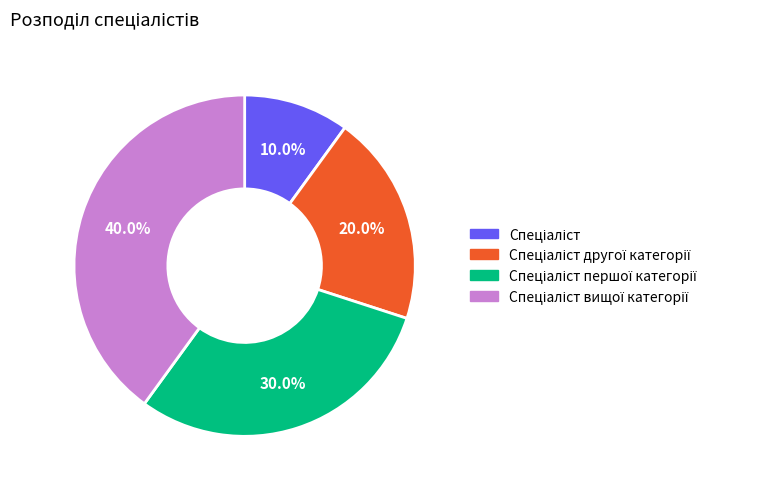

Does any single category account for the majority?

No